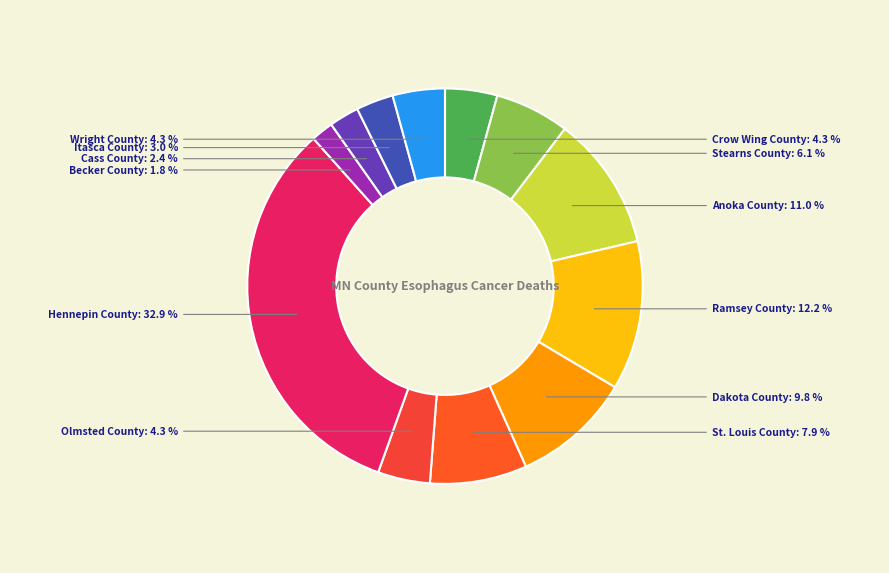

How many segments does this pie chart have?

12